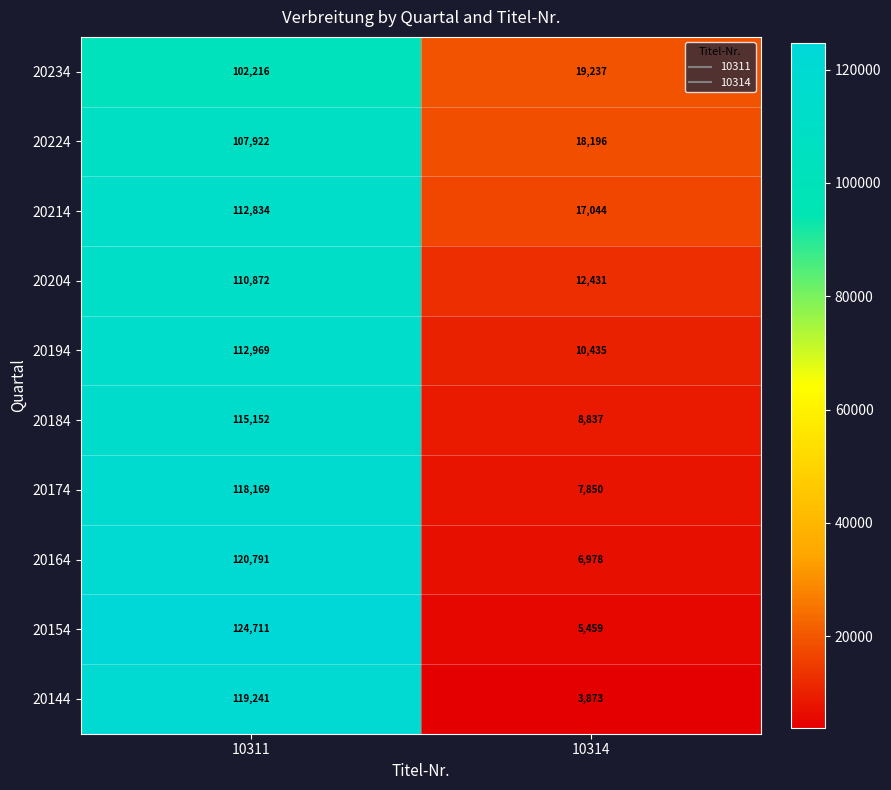

Which series has the largest total across all categories?

20154